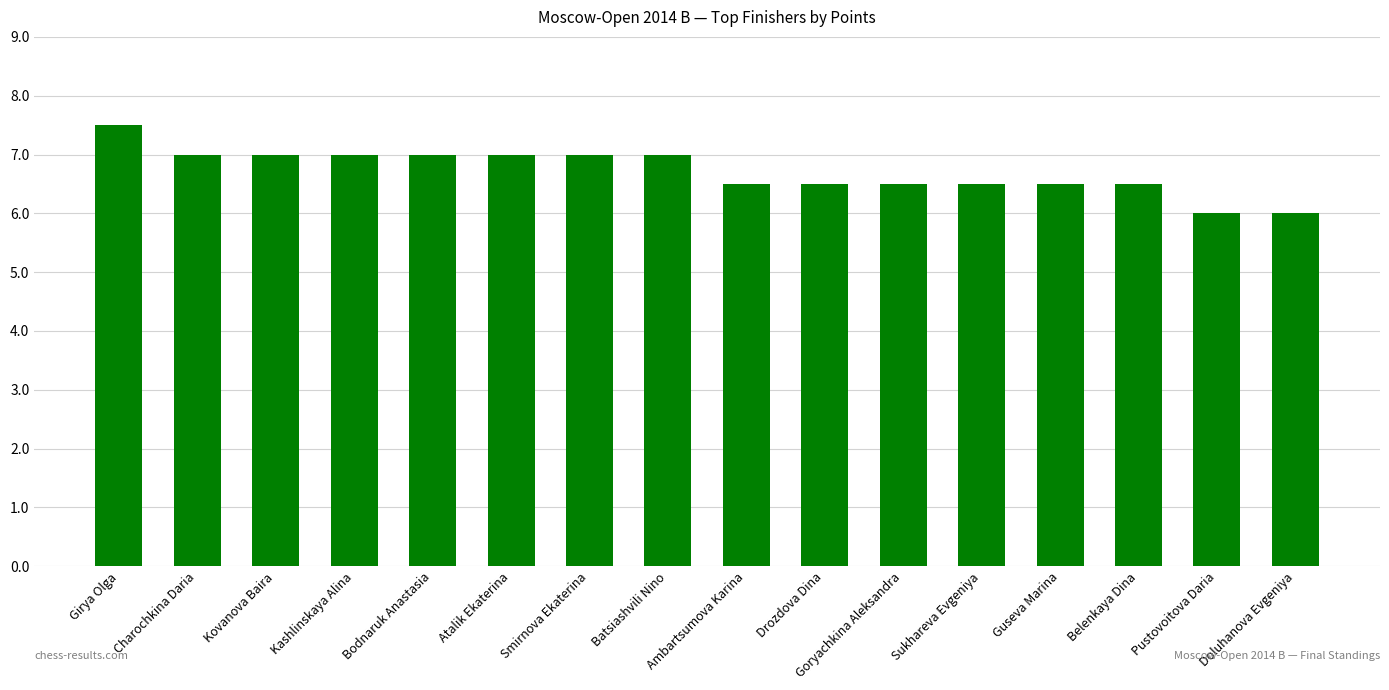

Reading left to right, list all the values displayed in this chart.

7.5	7.0	7.0	7.0	7.0	7.0	7.0	7.0	6.5	6.5	6.5	6.5	6.5	6.5	6.0	6.0